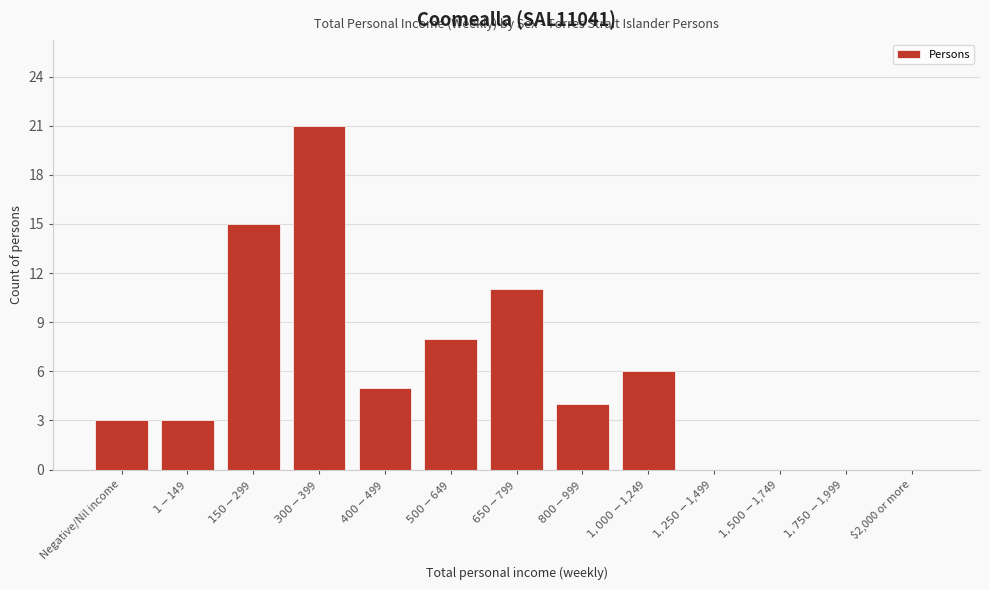

What is the greatest value displayed?

21